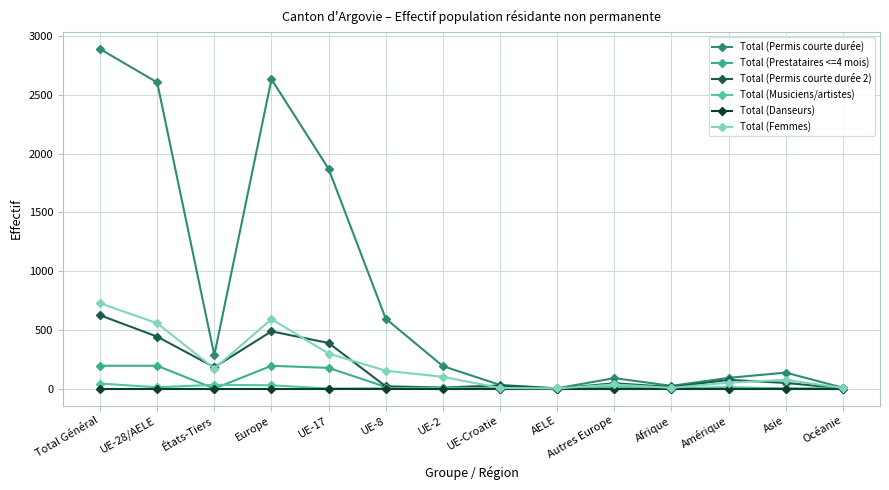

Reading right to left, extract all data points from this chart.

Total (Permis courte durée): Océanie=7	Asie=136	Amérique=91	Afrique=23	Autres Europe=89	AELE=2	UE-Croatie=31	UE-2=191	UE-8=595	UE-17=1870	Europe=2633	États-Tiers=284	UE-28/AELE=2606	Total Général=2890
Total (Prestataires <=4 mois): Océanie=0	Asie=0	Amérique=0	Afrique=0	Autres Europe=0	AELE=0	UE-Croatie=0	UE-2=4	UE-8=14	UE-17=176	Europe=194	États-Tiers=0	UE-28/AELE=194	Total Général=194
Total (Permis courte durée 2): Océanie=2	Asie=48	Amérique=74	Afrique=13	Autres Europe=45	AELE=0	UE-Croatie=26	UE-2=9	UE-8=19	UE-17=388	Europe=487	États-Tiers=182	UE-28/AELE=442	Total Général=624
Total (Musiciens/artistes): Océanie=0	Asie=1	Amérique=12	Afrique=2	Autres Europe=17	AELE=0	UE-Croatie=1	UE-2=8	UE-8=2	UE-17=0	Europe=28	États-Tiers=32	UE-28/AELE=11	Total Général=43
Total (Danseurs): Océanie=0	Asie=0	Amérique=0	Afrique=0	Autres Europe=0	AELE=0	UE-Croatie=0	UE-2=0	UE-8=0	UE-17=0	Europe=0	États-Tiers=0	UE-28/AELE=0	Total Général=0
Total (Femmes): Océanie=5	Asie=74	Amérique=50	Afrique=6	Autres Europe=35	AELE=1	UE-Croatie=5	UE-2=100	UE-8=152	UE-17=298	Europe=591	États-Tiers=170	UE-28/AELE=556	Total Général=726